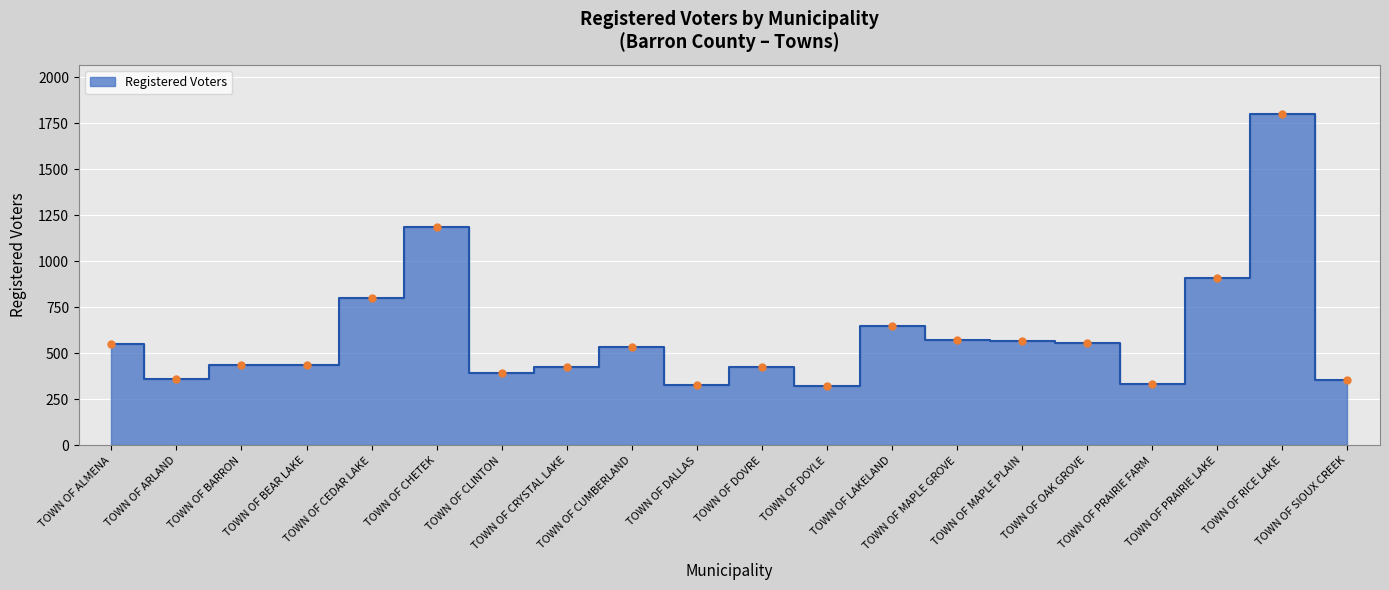

What is the value of the 4th point from the left?

440